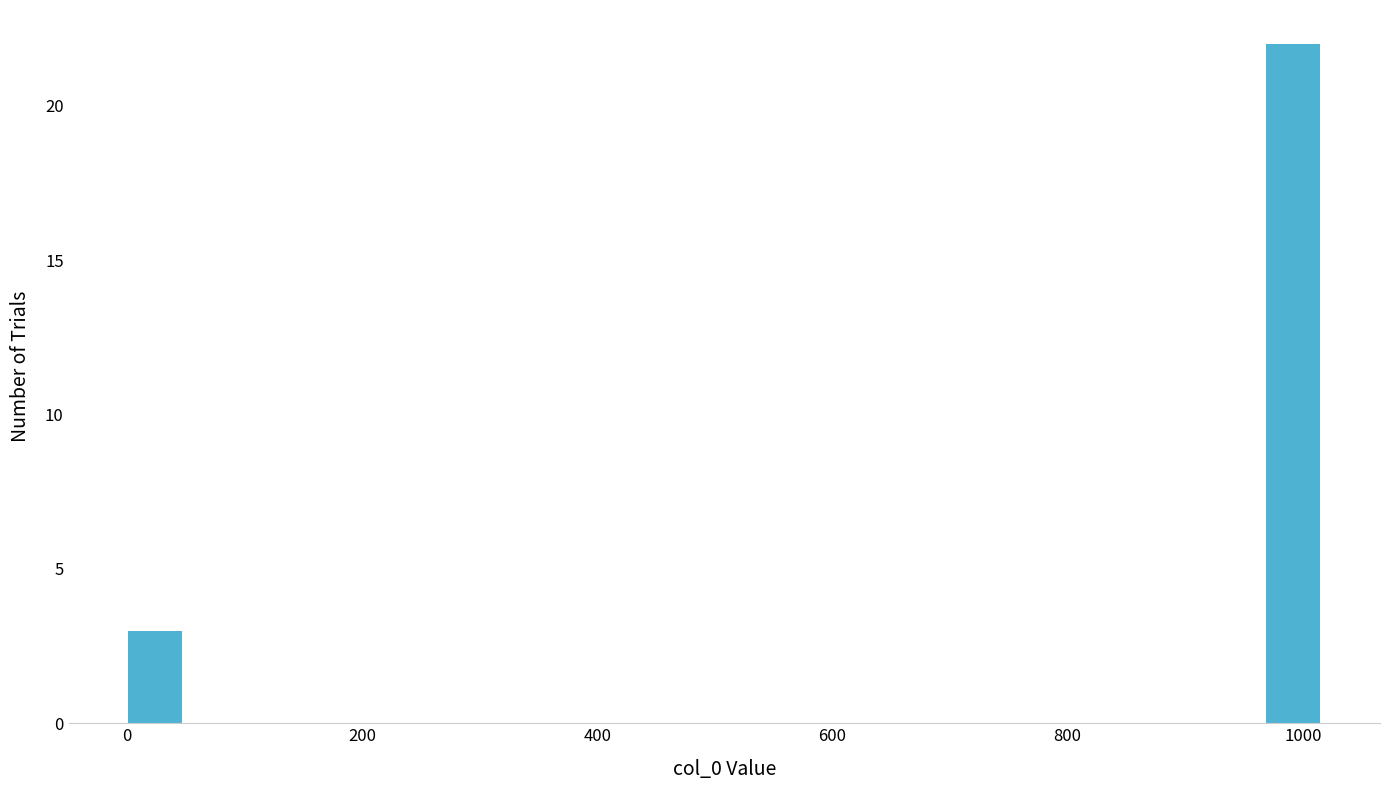

Around what value on the x-axis is the tallest bar? Give the approximate position of its centre, as read against the axis.

1000